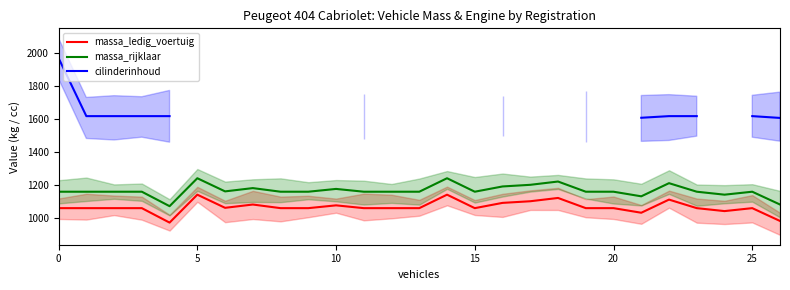

True or false: massa_rijklaar has more than 0 interior local peaks.

True